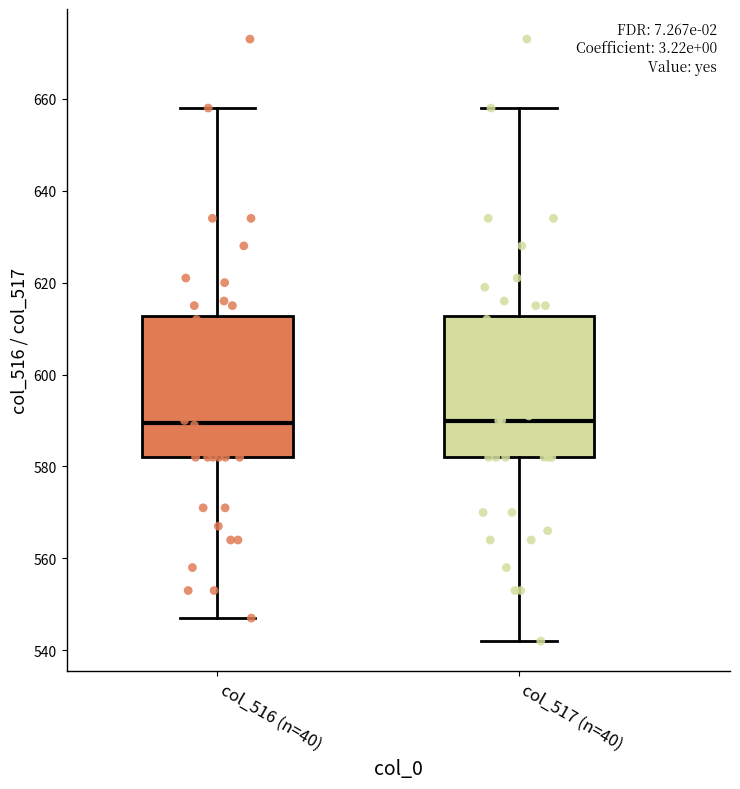

Reading left to right, read every box against the y-axis: the position of its median line, the range the box covers, and the ends of its whiskers. The values are not printed on the chart, so give them approximately, as read against the axis.

col_516 (n=40): median 590, box 582 to 612, whiskers 548 to 658
col_517 (n=40): median 590, box 582 to 612, whiskers 542 to 658